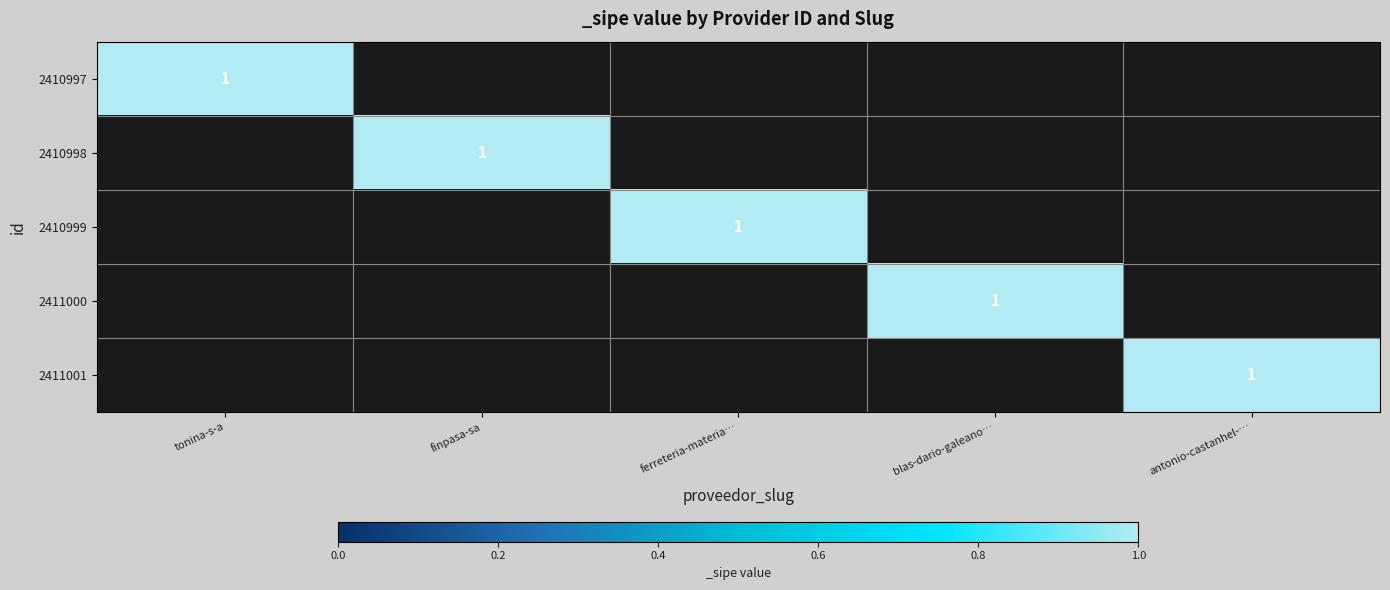

At which label does 2410997 reach its minimum?

finpasa-sa